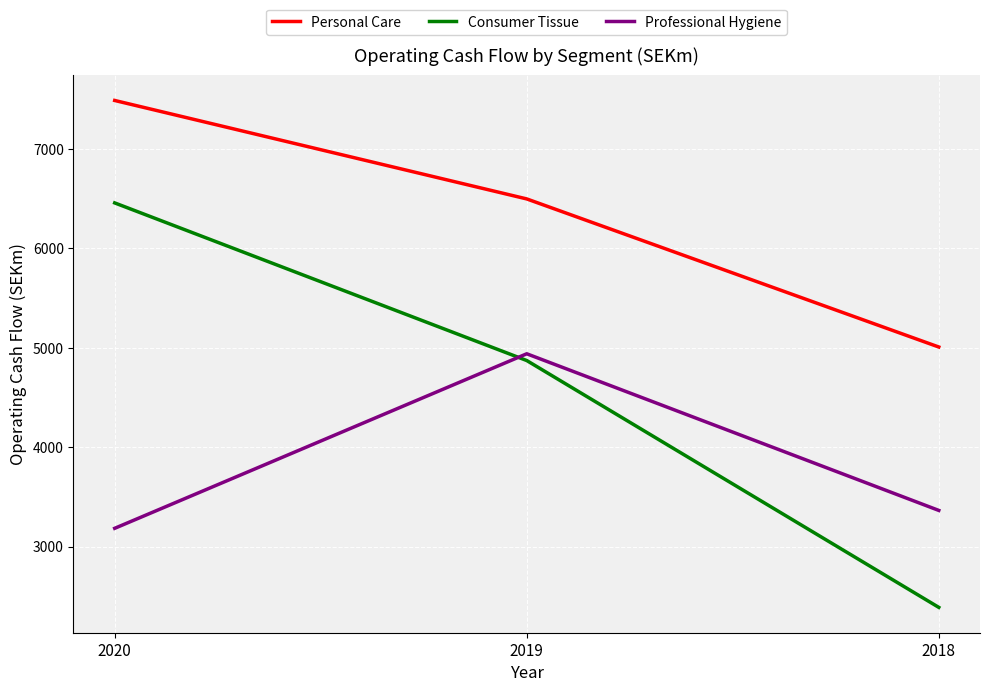

Which series changed the most between 2020 and 2018?

Consumer Tissue